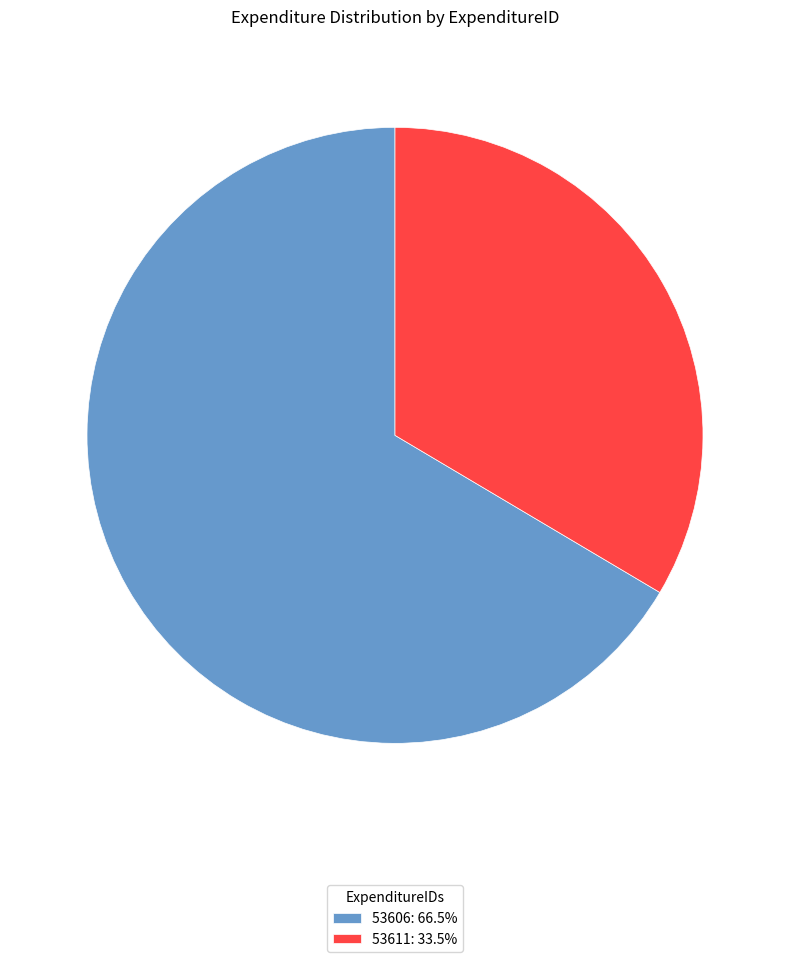

Does 53606 represent more than half of the total?

Yes